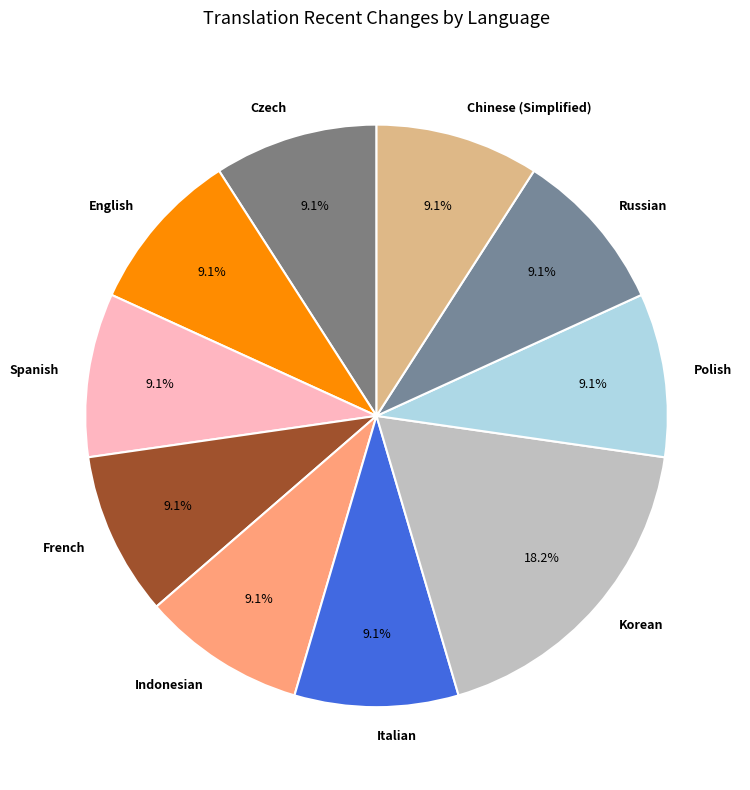

Does Spanish account for over 50% of the chart?

No